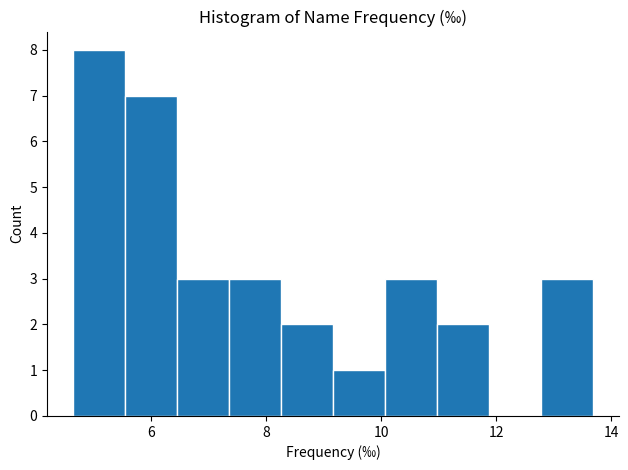

Which range on the x-axis has the tallest bar?

4.6 to 5.6